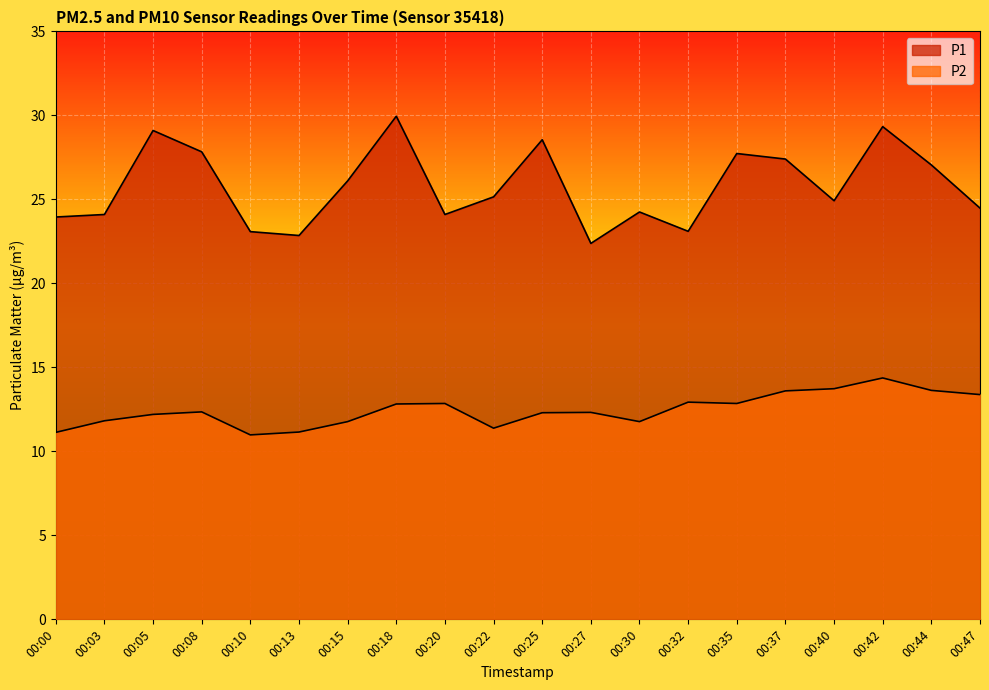

What is the average value of the P2 series?

12.5